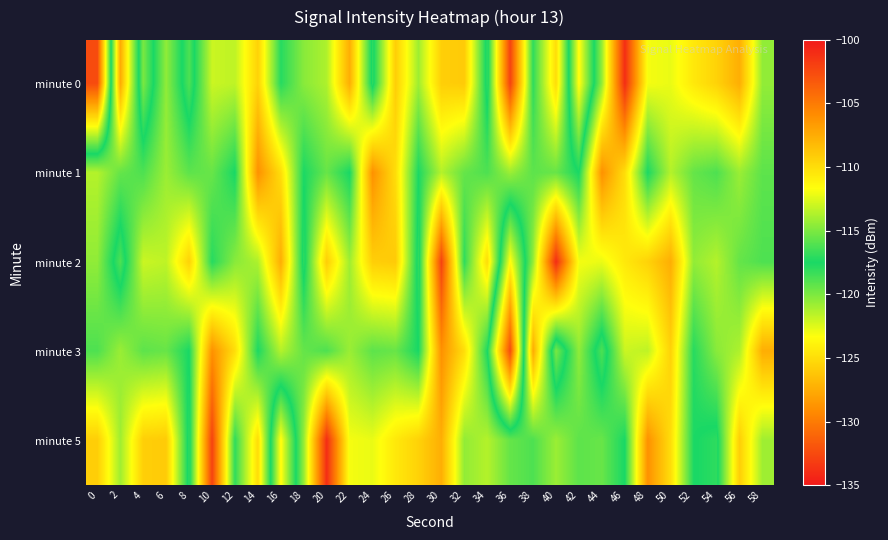

What is the spread (max minus min) of values at 22?

10.0